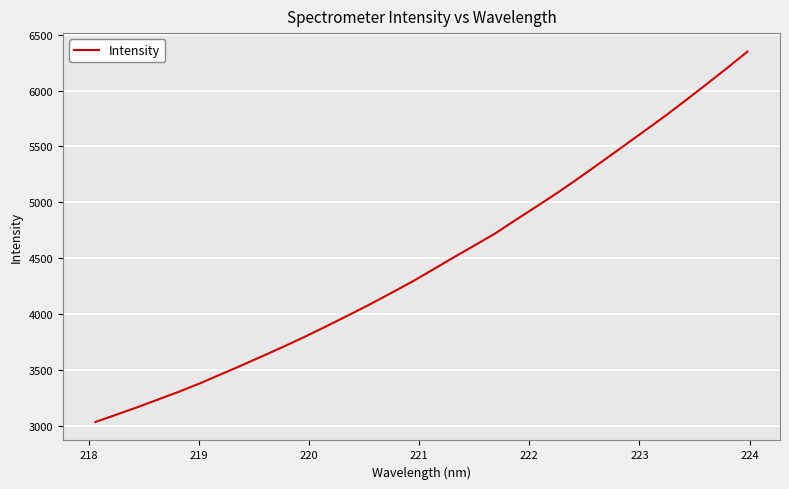

What is the maximum value shown in the chart?

6348.6